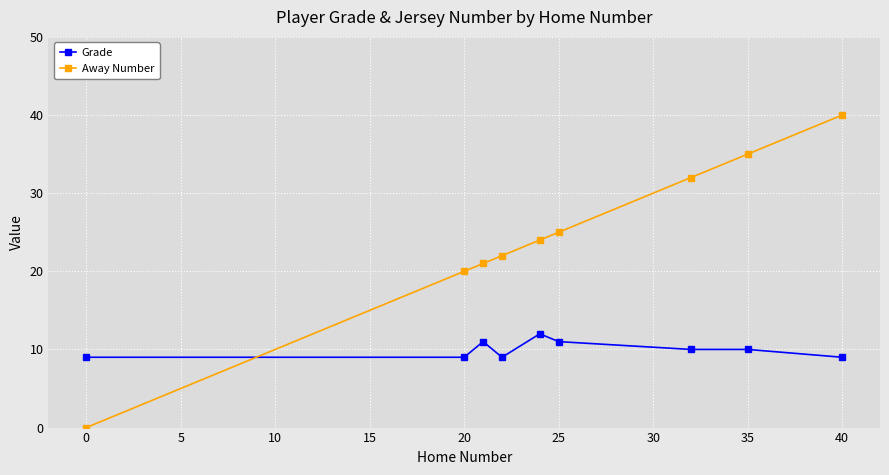

How many intersections are there between Grade and Away Number?

1